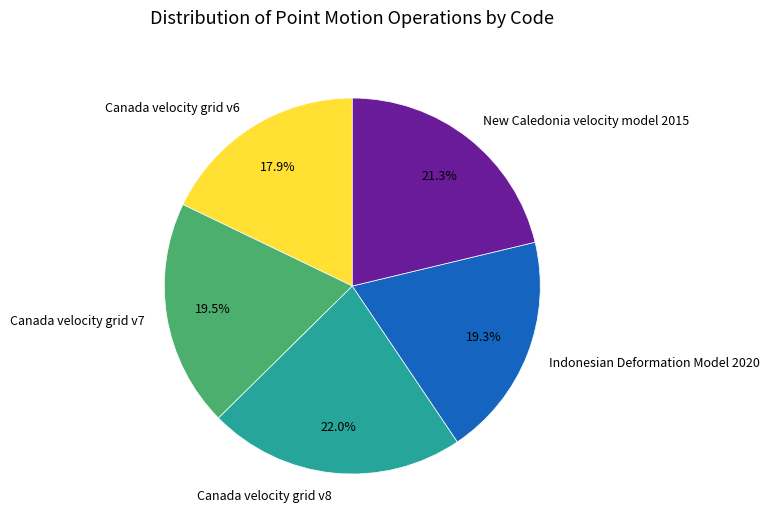

What percentage is NOT represented by Canada velocity grid v6?

82.1%